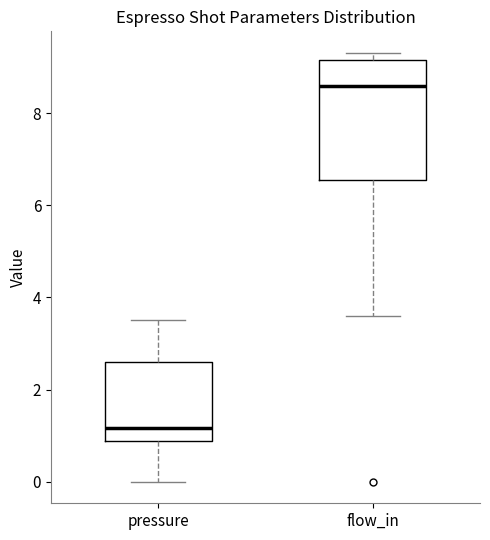

Reading left to right, transcribe this box plot: for each box, give where its median line is, the range the box spans, and where its two whiskers end, as read against the y-axis. The values are not printed on the chart, so give them approximately, as read against the axis.

pressure: median 1.2, box 0.8 to 2.6, whiskers 0.0 to 3.6
flow_in: median 8.6, box 6.6 to 9.2, whiskers 3.6 to 9.4